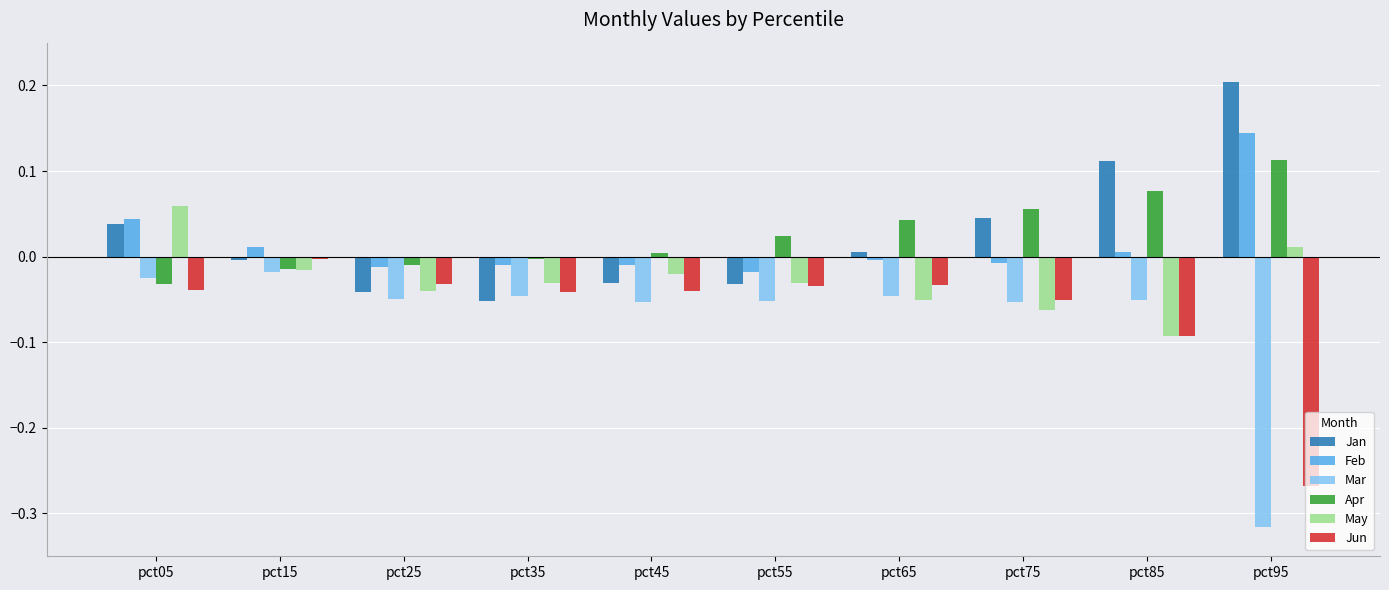

Which series has the widest spread of values?

Mar